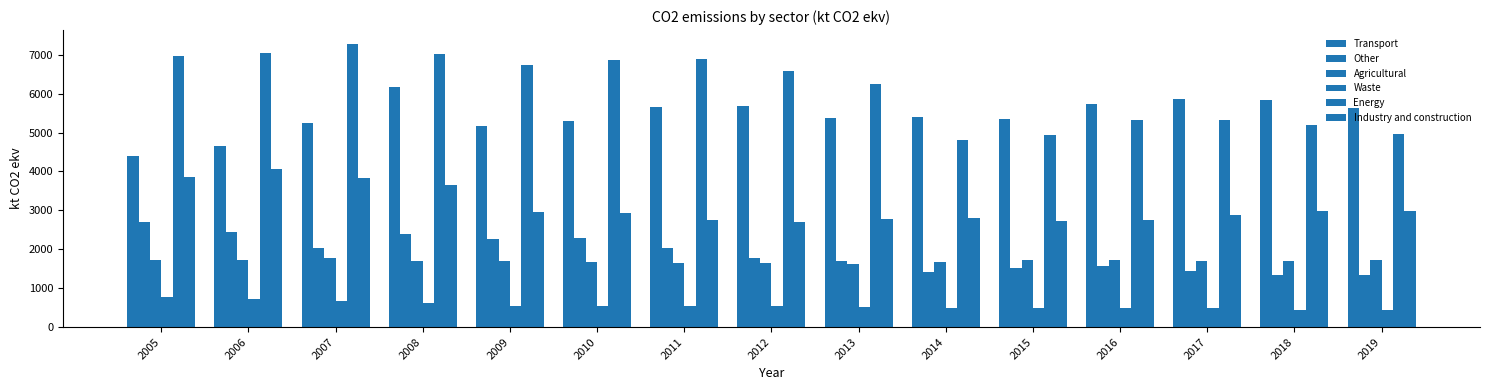

True or false: Waste has a value of 490.7 at 2016.

True